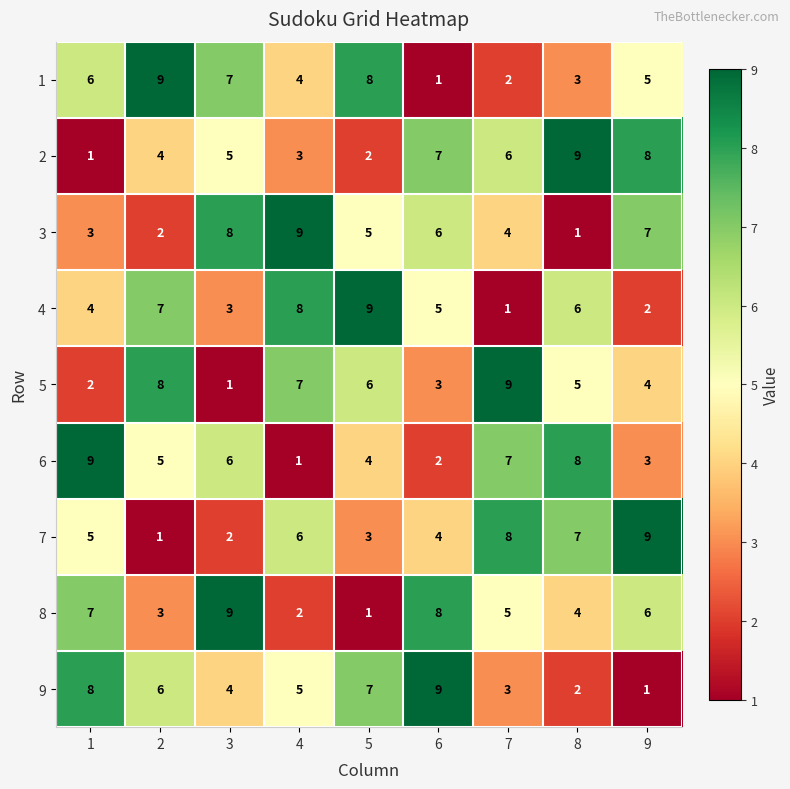

Rank the series at 8 from lowest to highest value.

3, 9, 1, 8, 5, 4, 7, 6, 2